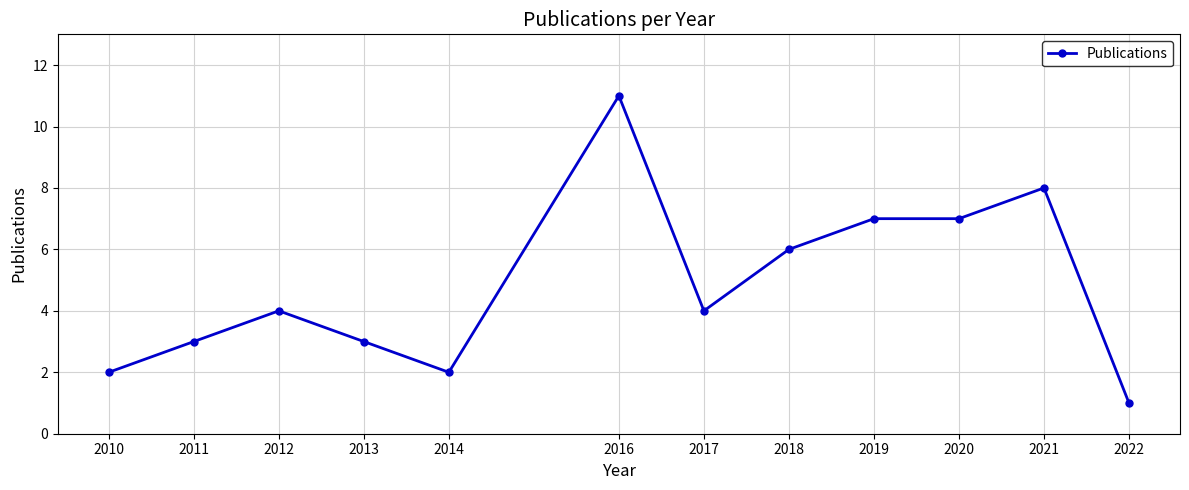

What is the ratio of the value at 2011 to the value at 2013?

1.0